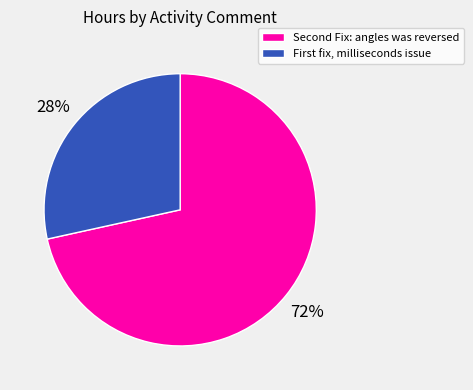

Is there any slice that represents more than half of the pie?

Yes